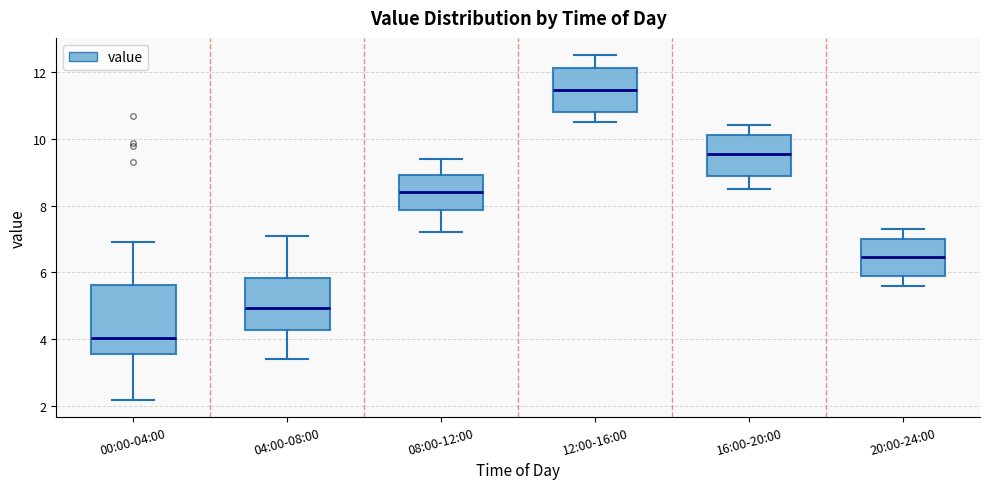

Where does the lower whisker of the box for 20:00-24:00 end on the y-axis? The values are not printed on the chart, so give them approximately, as read against the axis.

5.6